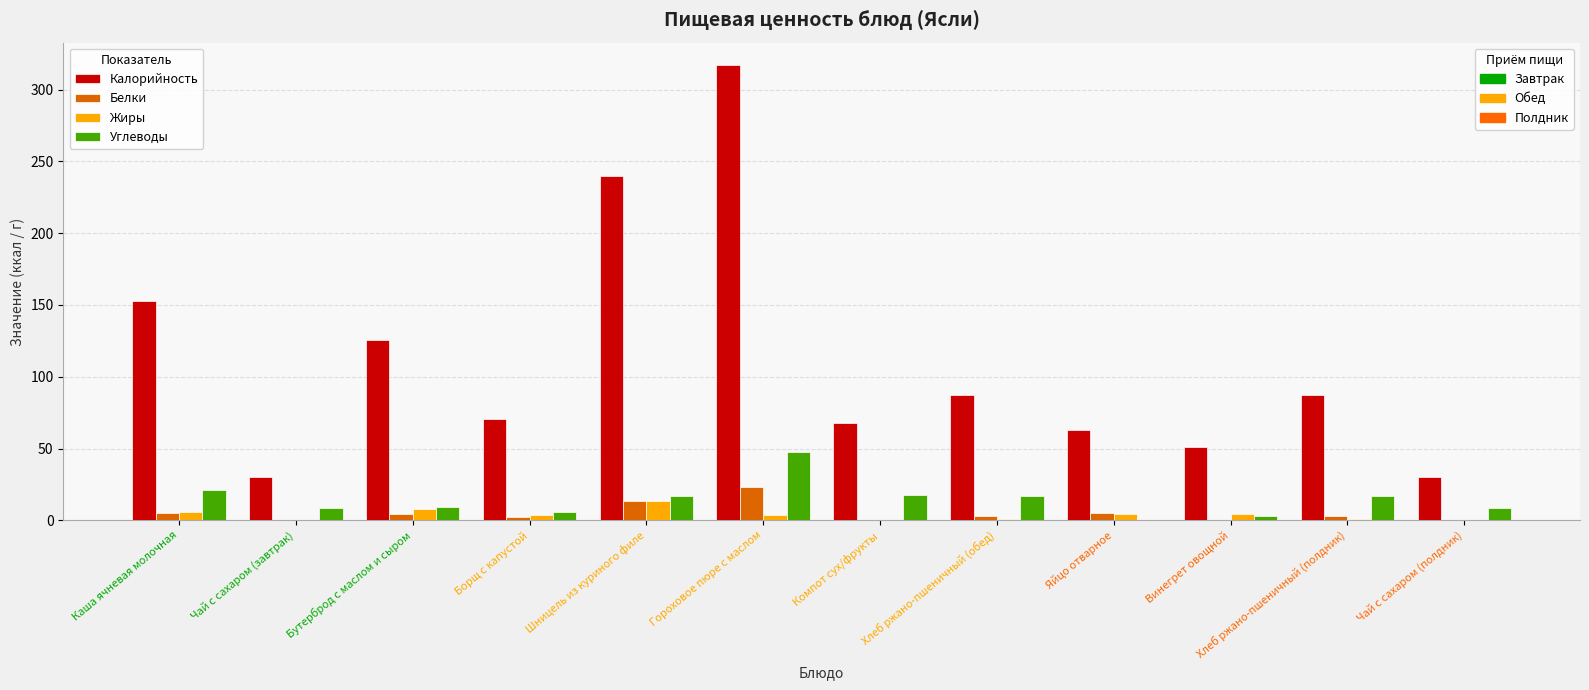

What is the greatest value displayed?

316.9